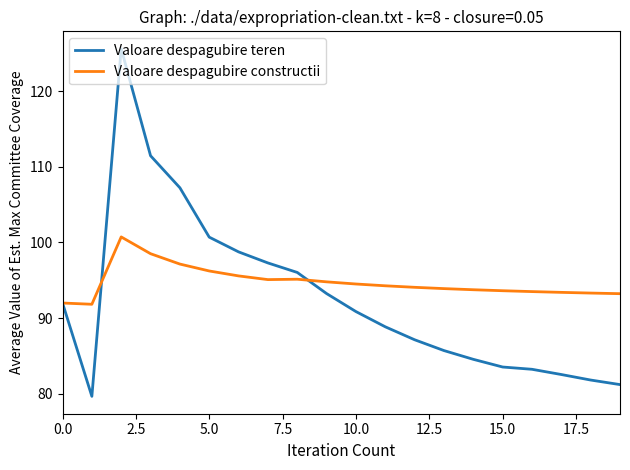

Which series has the widest spread of values?

Valoare despagubire teren